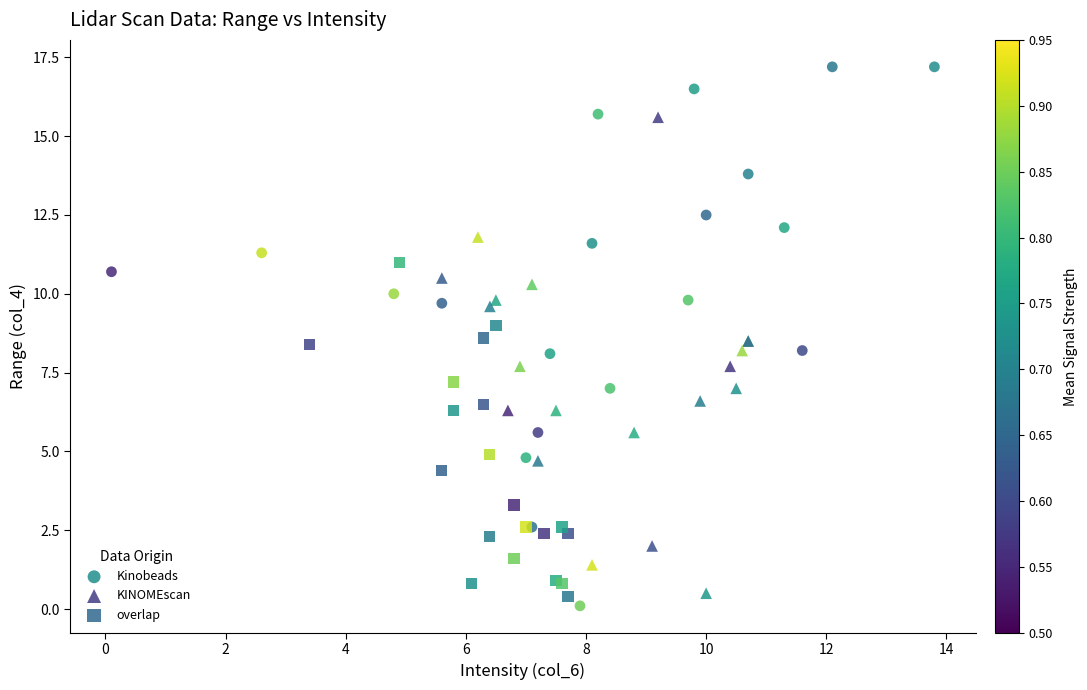

Which series reaches the minimum Y coordinate?

Kinobeads